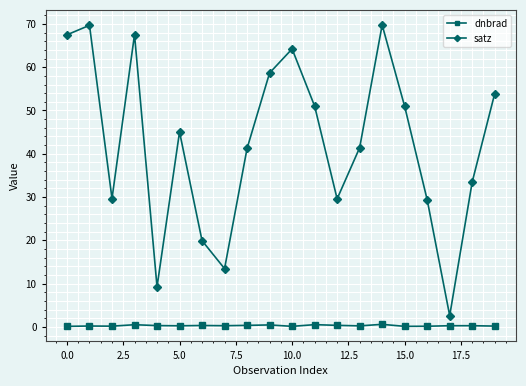

What is the lowest value of the satz series?

2.6